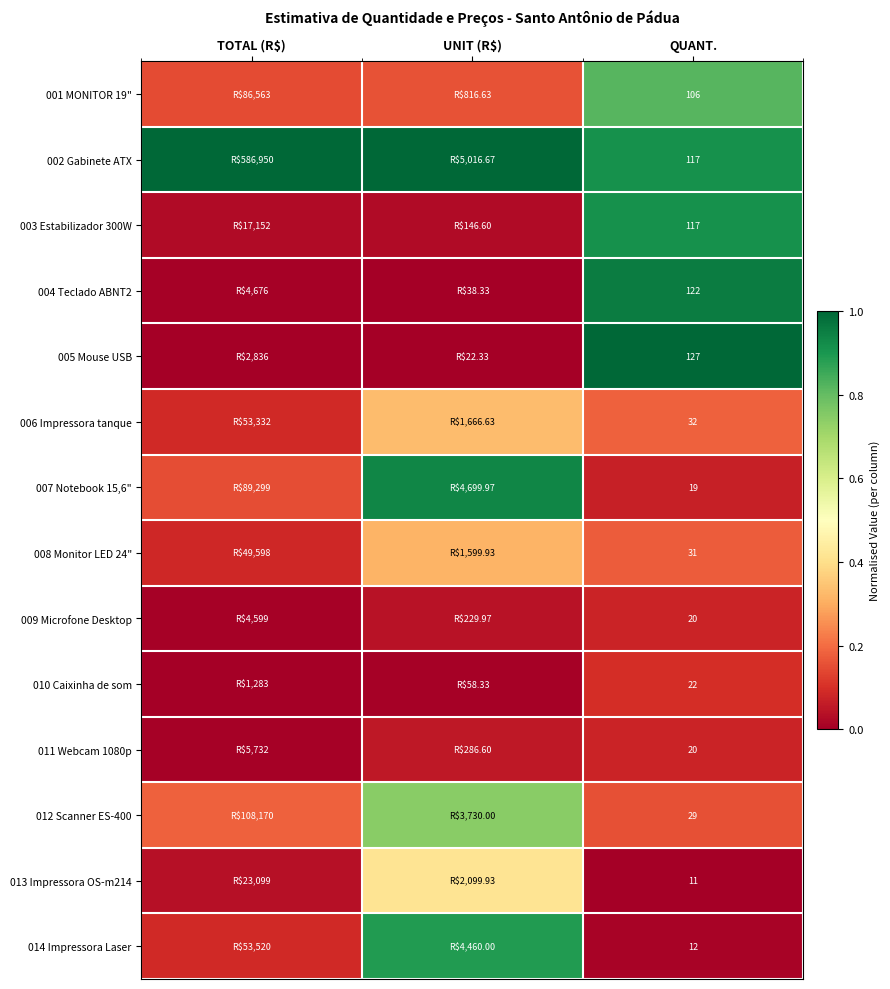

The value of 005 Mouse USB at TOTAL (R$) is 0.0. True or false?

True